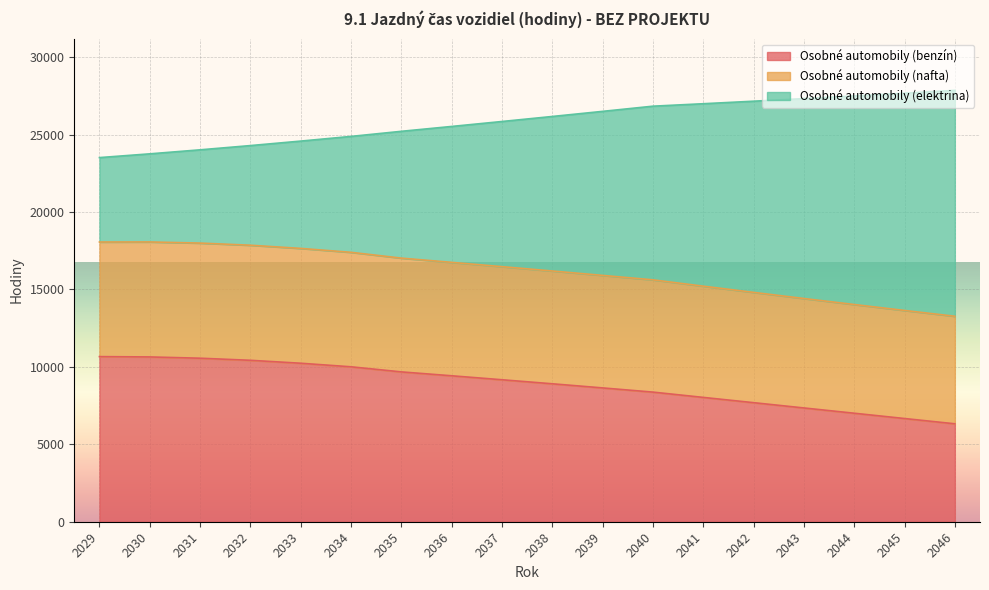

What is the total value across all series at 2042?

27153.8